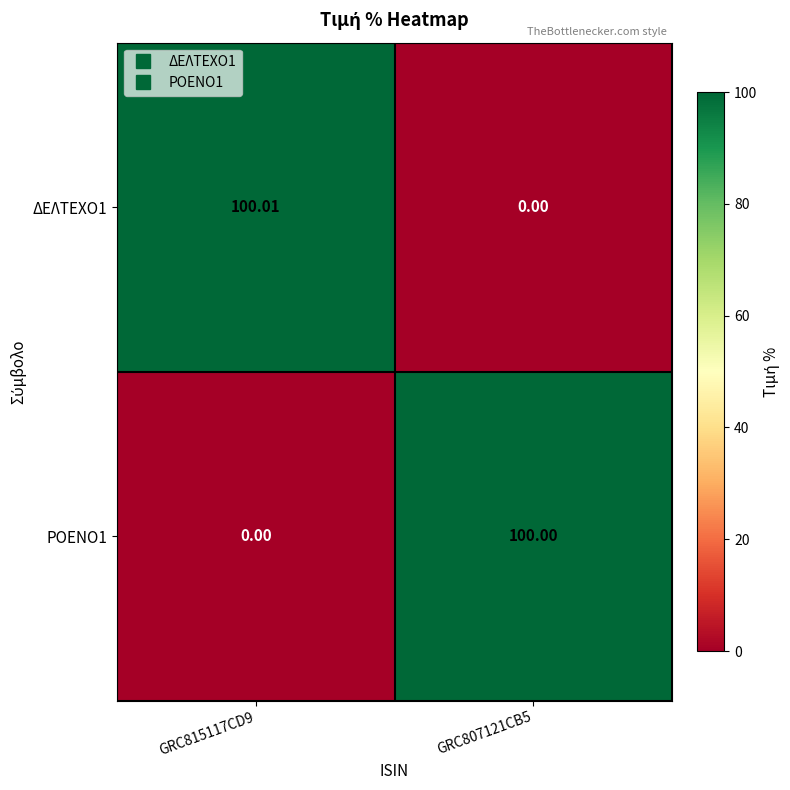

Which series has the largest range (max minus min)?

ΔΕΛΤΕΧΟ1